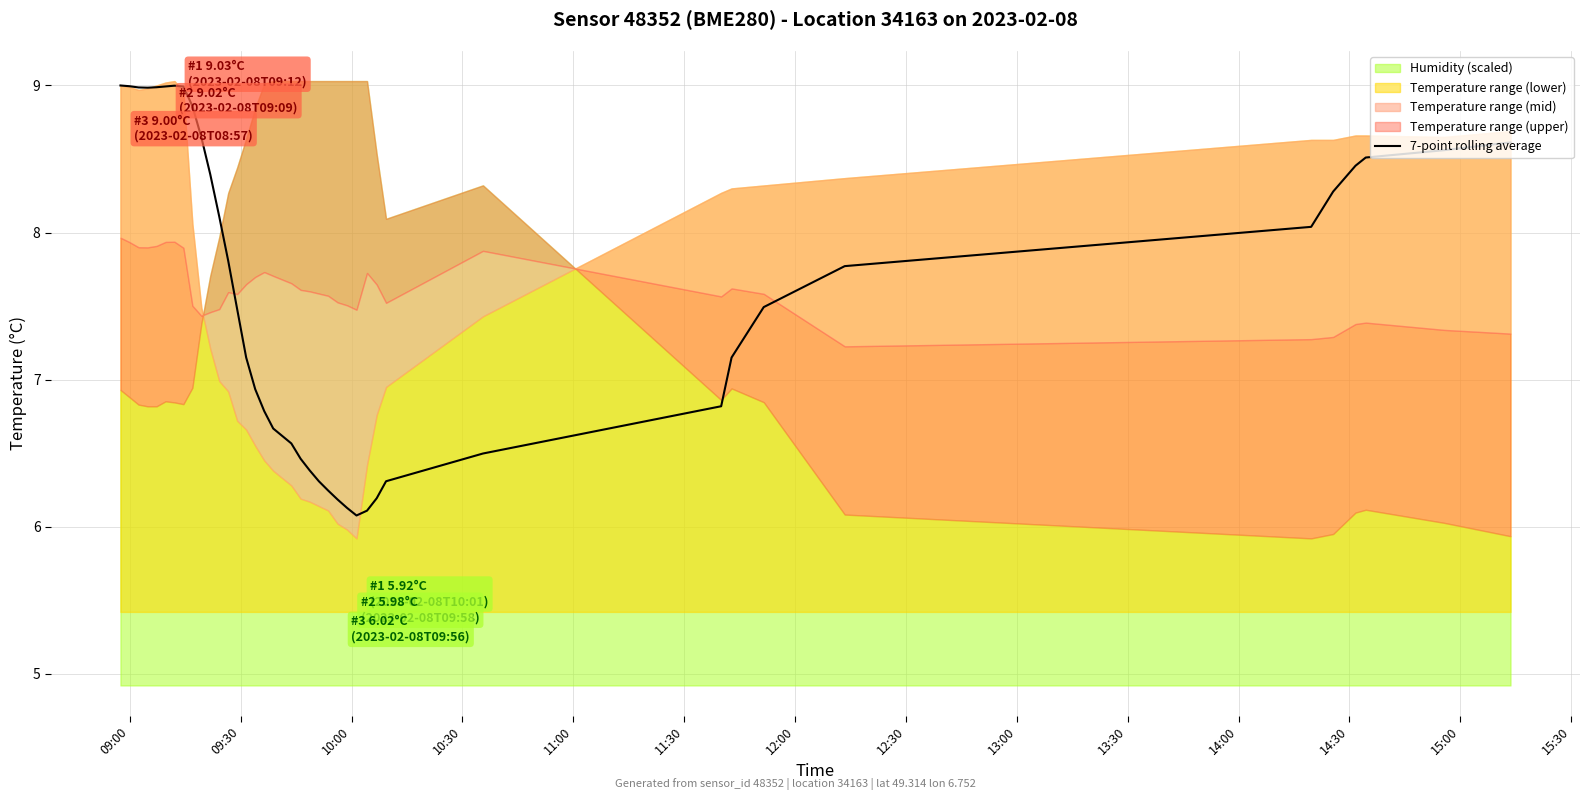

Does the chart have visible grid lines?

Yes